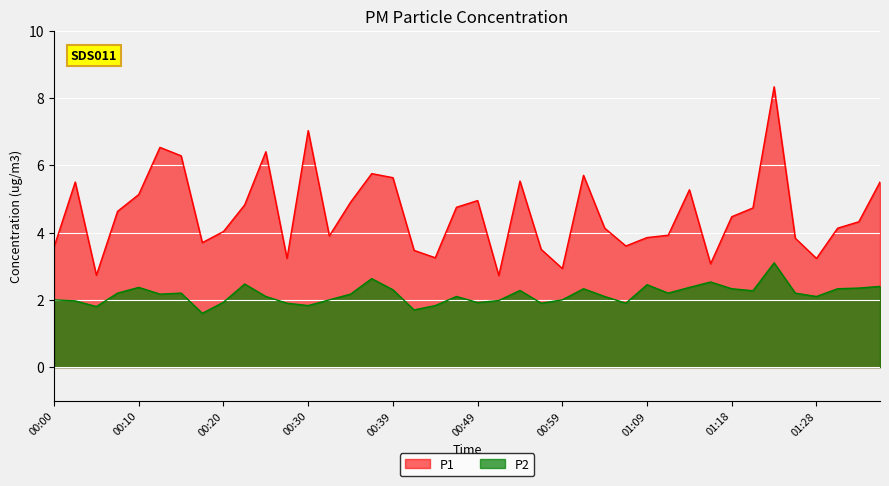

Reading right to left, list all the values displayed in this chart.

P1: 01:36=5.5	01:33=4.3	01:31=4.1	01:28=3.2	01:26=3.8	01:23=8.3	01:21=4.7	01:18=4.5	01:16=3.1	01:14=5.3	01:11=3.9	01:09=3.9	01:06=3.6	01:04=4.1	01:01=5.7	00:59=2.9	00:57=3.5	00:54=5.5	00:52=2.7	00:49=5.0	00:47=4.8	00:44=3.2	00:42=3.5	00:39=5.6	00:37=5.8	00:35=4.9	00:32=3.9	00:30=7.0	00:27=3.2	00:25=6.4	00:22=4.8	00:20=4.0	00:17=3.7	00:15=6.3	00:13=6.5	00:10=5.1	00:08=4.6	00:05=2.7	00:03=5.5	00:00=3.6
P2: 01:36=2.4	01:33=2.4	01:31=2.3	01:28=2.1	01:26=2.2	01:23=3.1	01:21=2.3	01:18=2.3	01:16=2.5	01:14=2.4	01:11=2.2	01:09=2.5	01:06=1.9	01:04=2.1	01:01=2.3	00:59=2.0	00:57=1.9	00:54=2.3	00:52=2.0	00:49=1.9	00:47=2.1	00:44=1.8	00:42=1.7	00:39=2.3	00:37=2.6	00:35=2.2	00:32=2.0	00:30=1.8	00:27=1.9	00:25=2.1	00:22=2.5	00:20=1.9	00:17=1.6	00:15=2.2	00:13=2.2	00:10=2.4	00:08=2.2	00:05=1.8	00:03=2.0	00:00=2.0